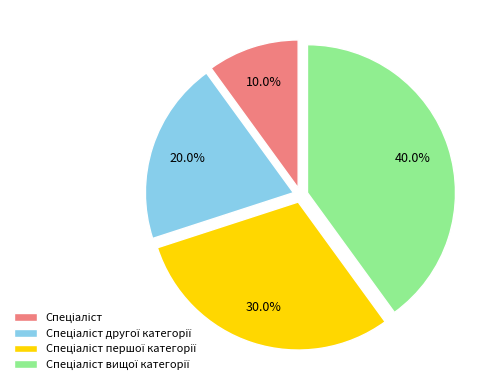

Is there a majority slice in this chart?

No